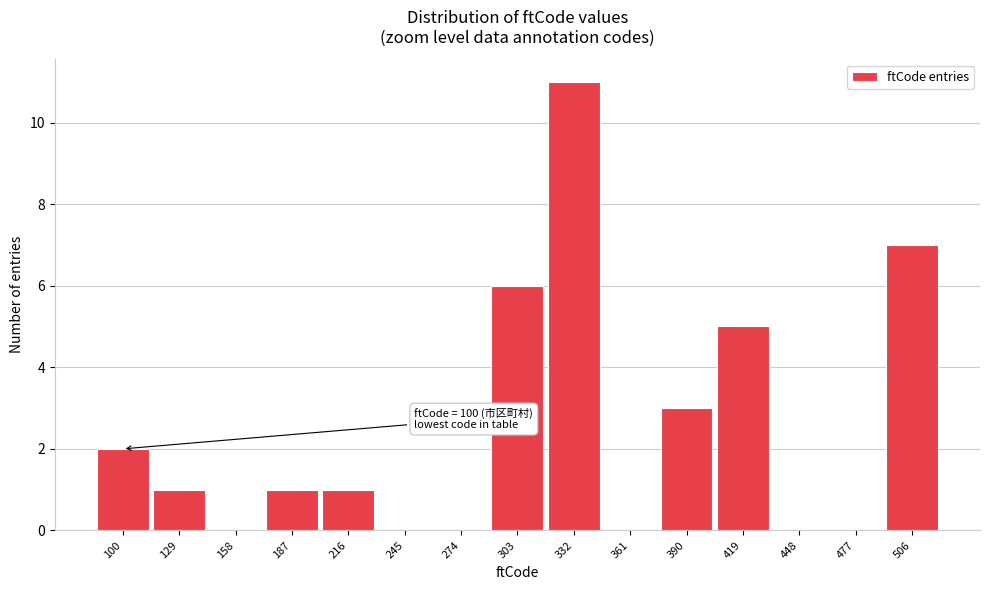

Reading left to right, what are all the values shown in this chart?

100=2	129=1	158=0	187=1	216=1	245=0	274=0	303=6	332=11	361=0	390=3	419=5	448=0	477=0	506=7